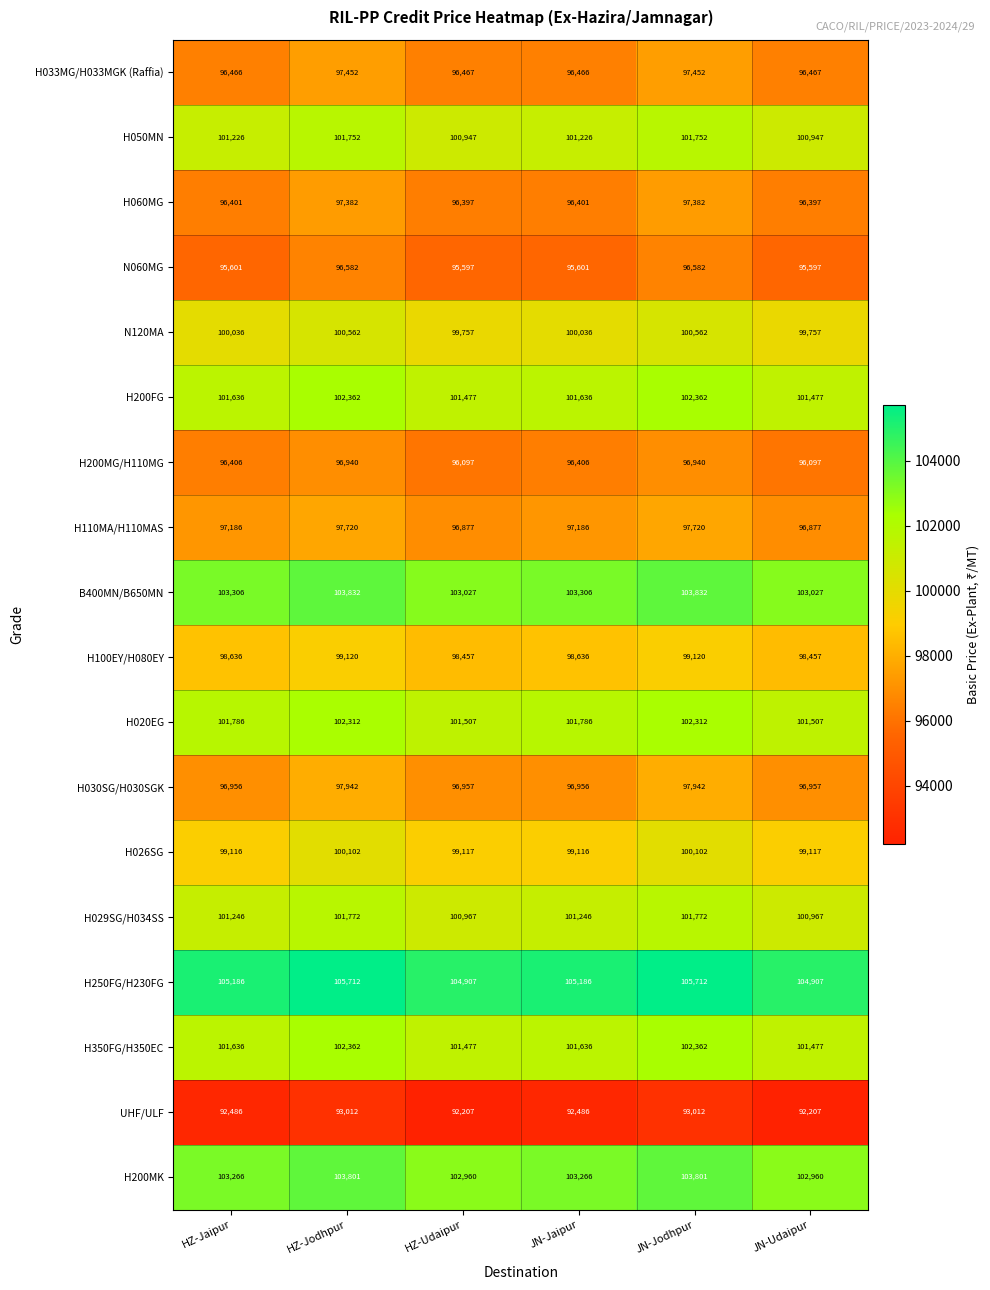

Which series has the largest total across all categories?

H250FG/H230FG